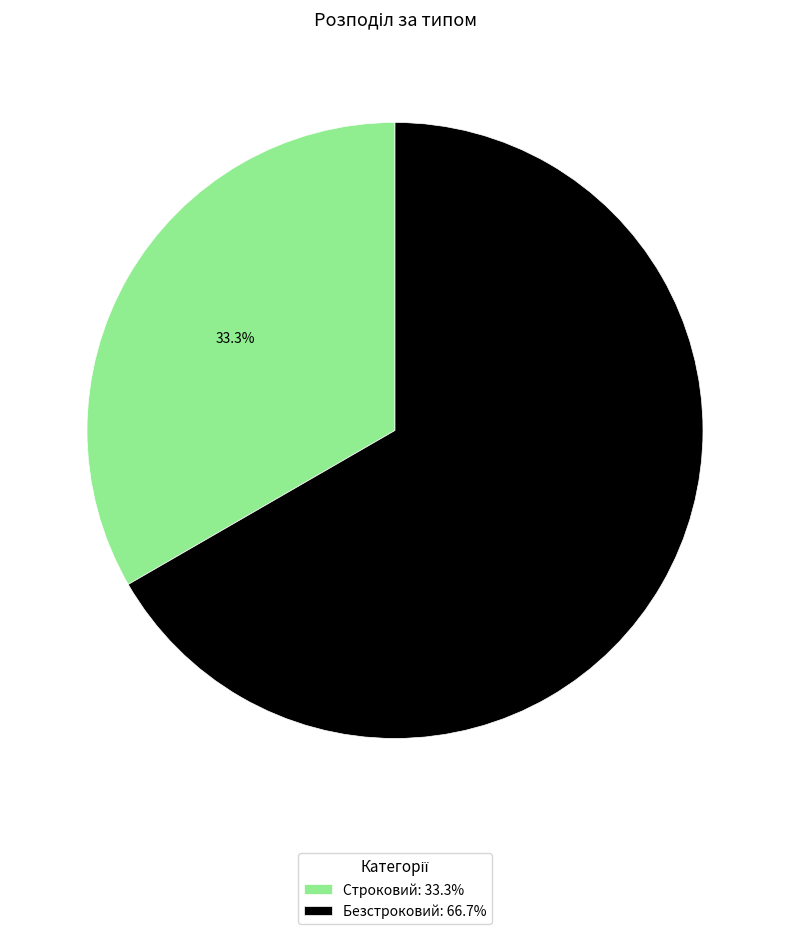

How many slices are in this pie chart?

2